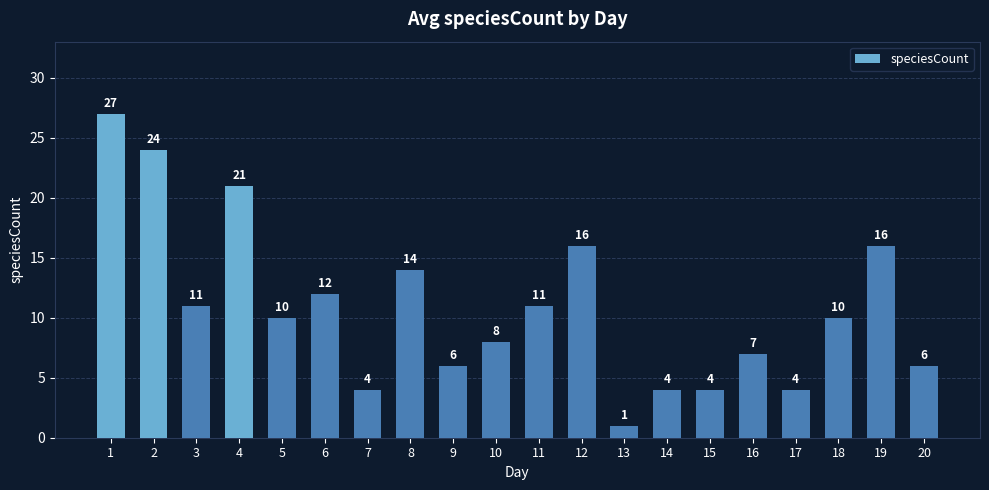

Where is the data nearest to the value 14?

8